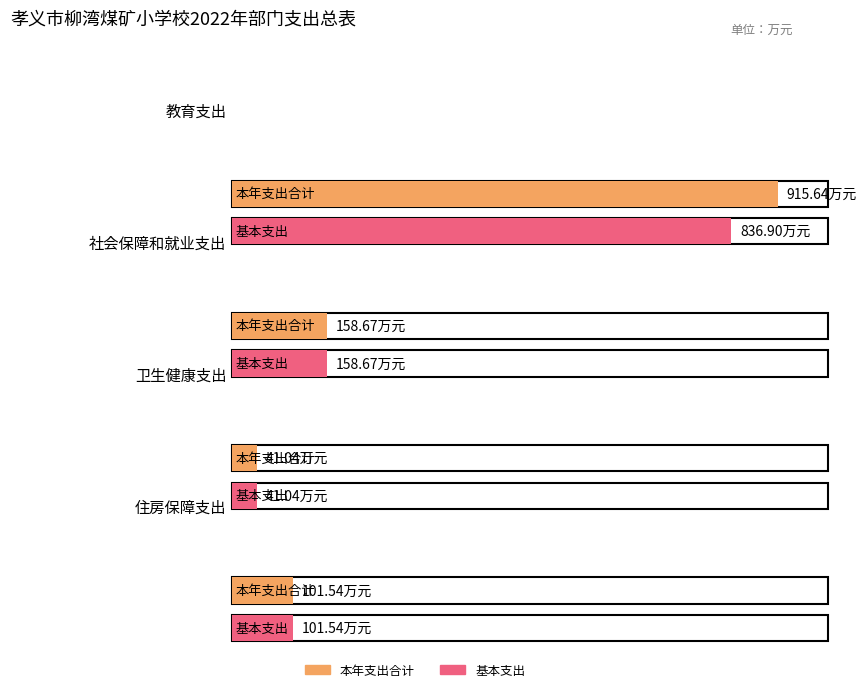

List the series in order of their overall mean, highest first.

本年支出合计, 基本支出